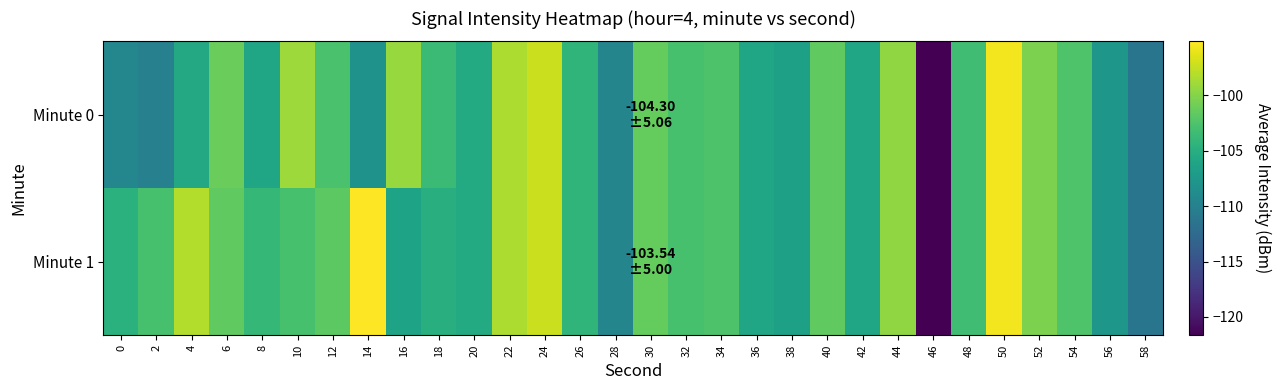

Which series has the widest spread of values?

Minute 1